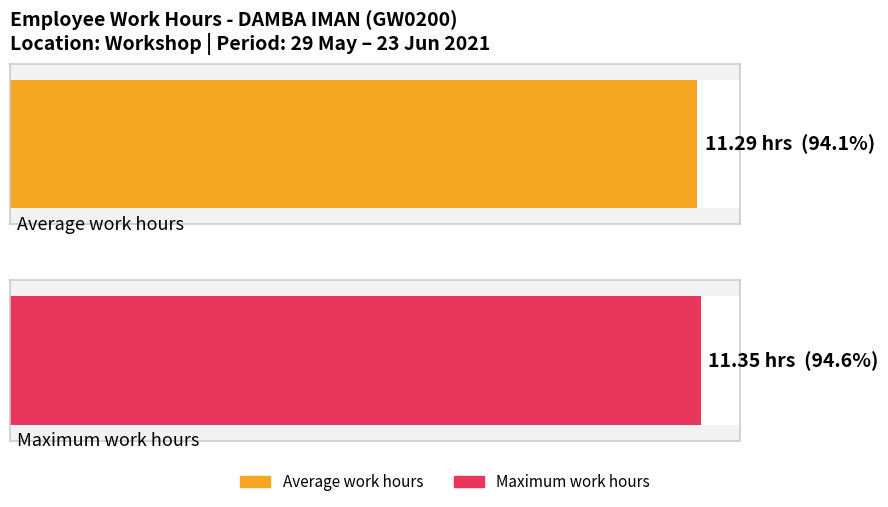

Are the bars horizontal?

Yes